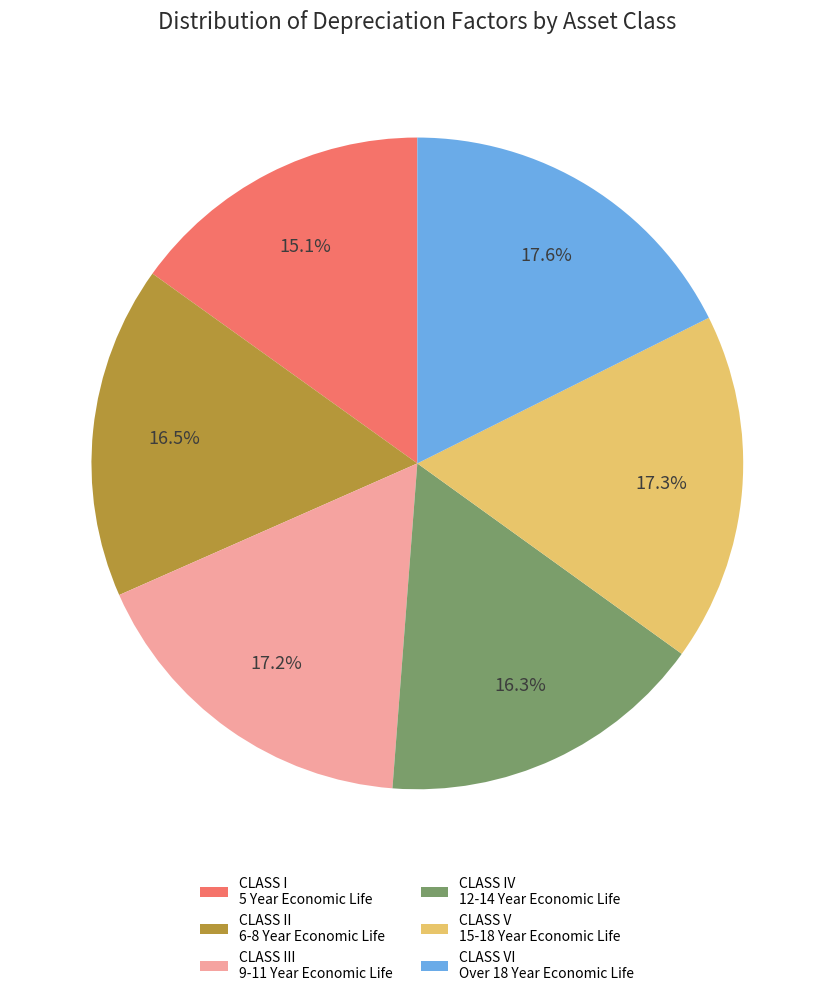

Which category has the smallest portion of the pie?

CLASS I 5 Year Economic Life